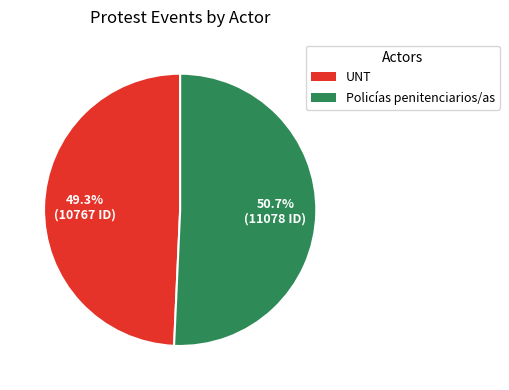

Rank the categories by value from highest to lowest.

Policías penitenciarios/as, UNT